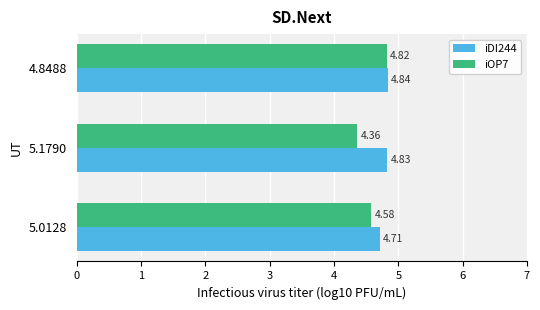

Which label corresponds to the smallest value in the chart?

5.1790